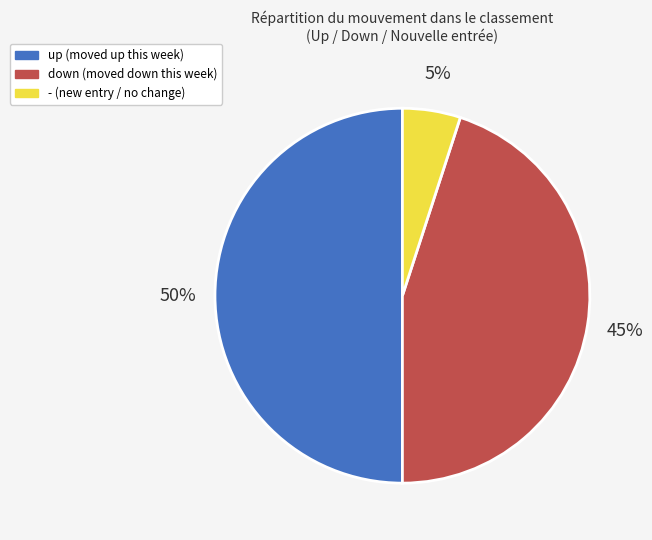

Rank the categories by value from highest to lowest.

up, down, -